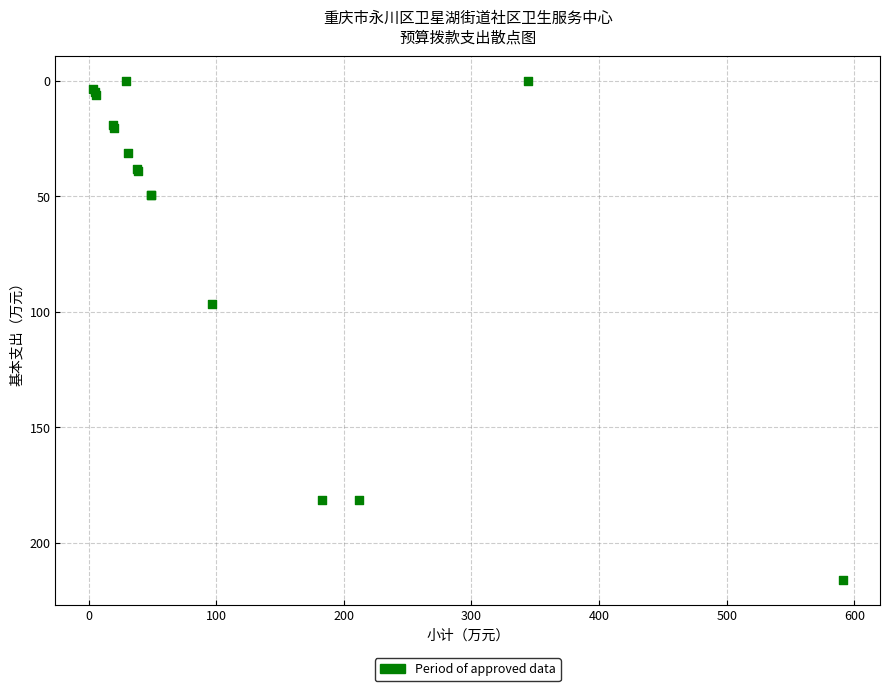

What Y value in the scatter plot is closest to 108?

96.4